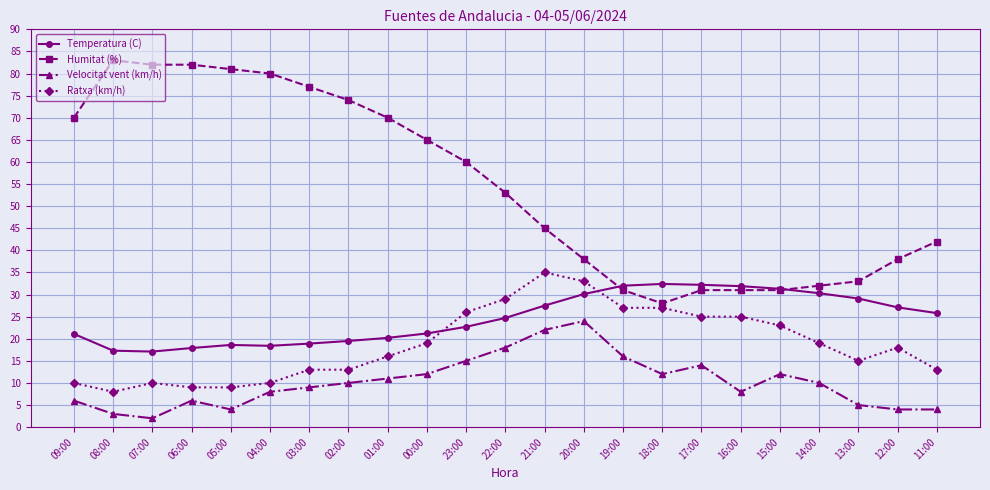

What is the label of the 22nd point from the right?

08:00